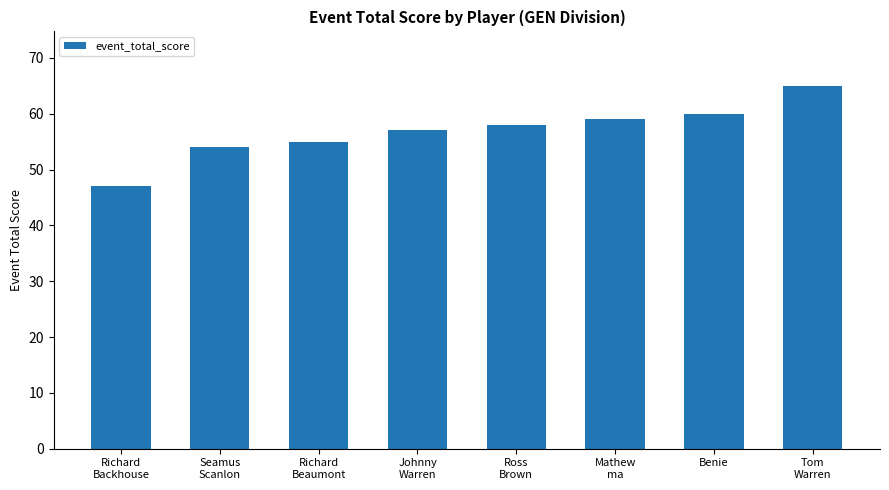

Is it true that the value at Tom
Warren is 86?

False